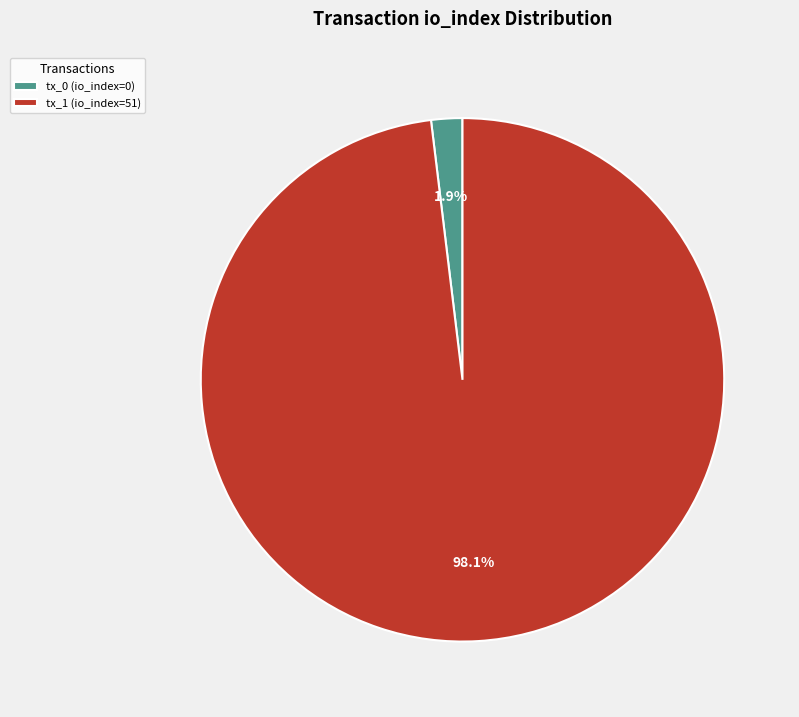

What is the majority slice?

tx_1 (io_index=51)